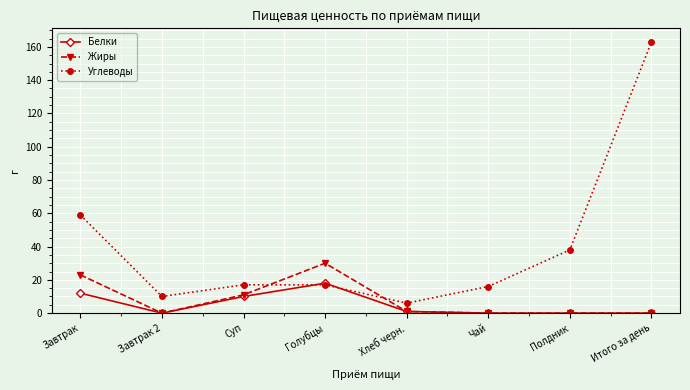

What is the label of the 8th point from the left?

Итого за день